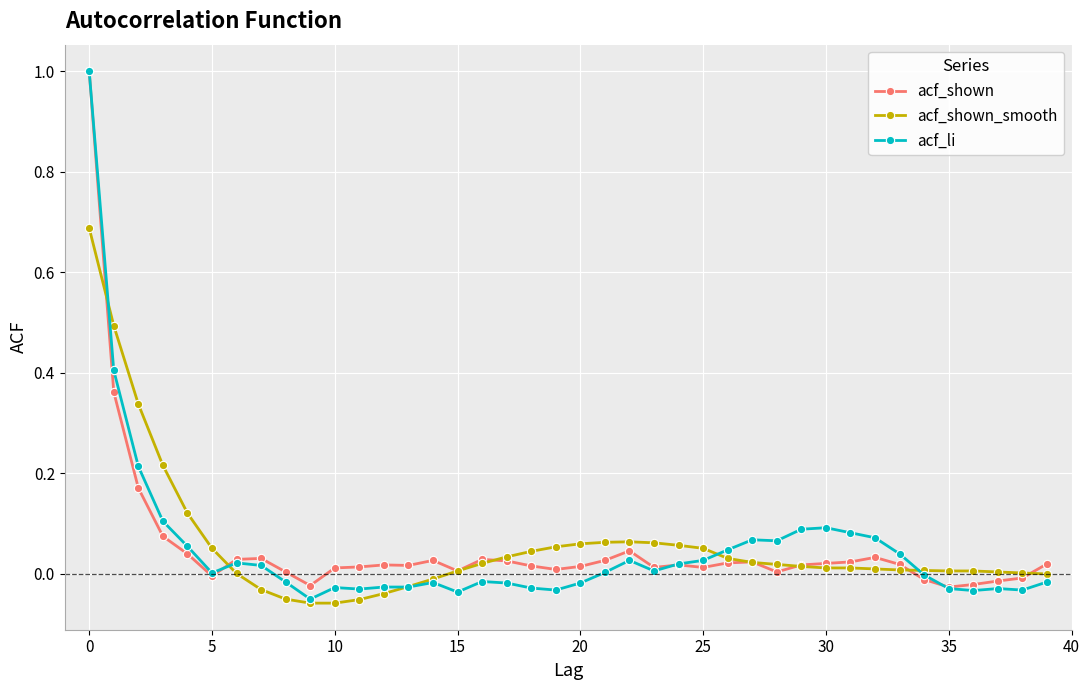

True or false: acf_li has more than 1 interior local peaks.

True